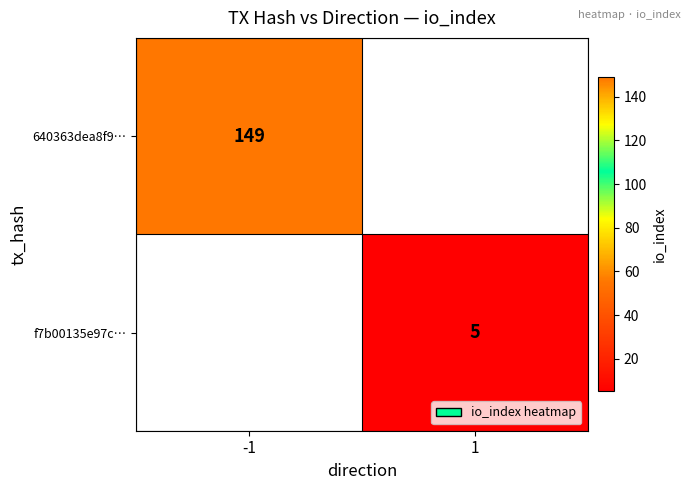

The value of 640363dea8f9… at -1 is 149. True or false?

True